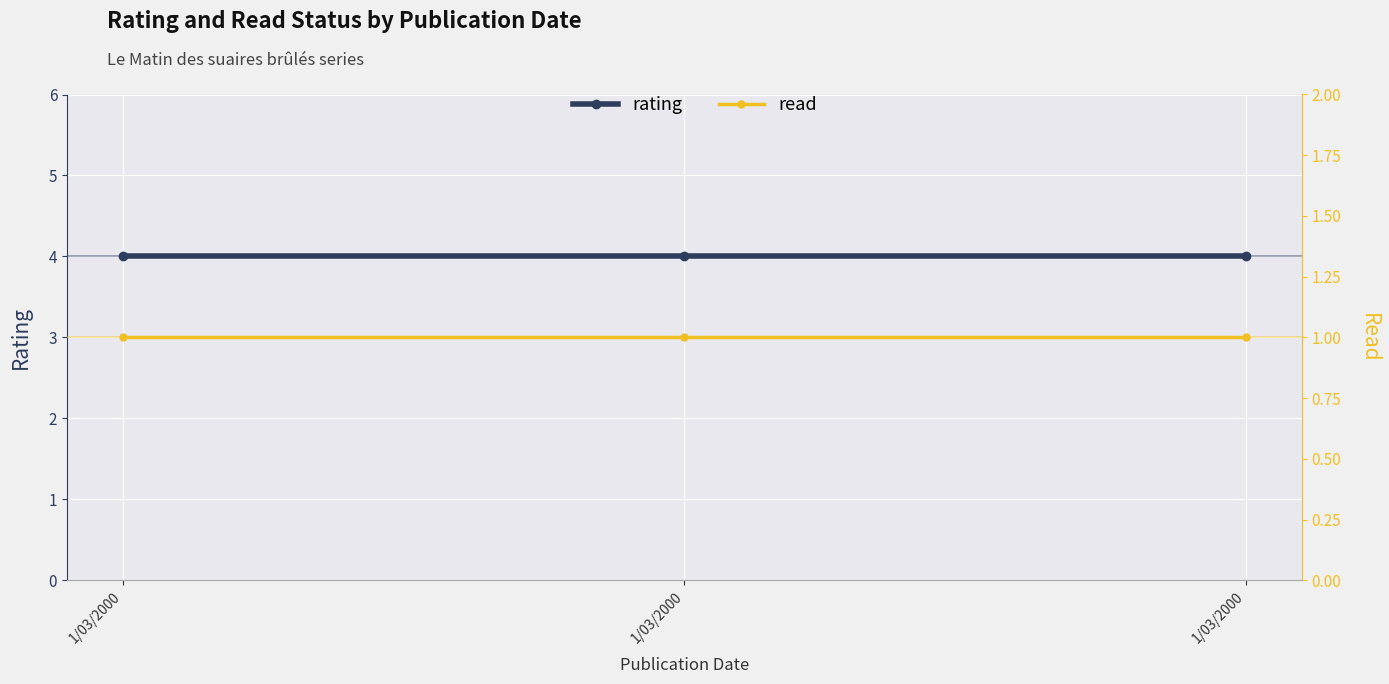

At which category is the sum across all series the highest?

1/03/2000